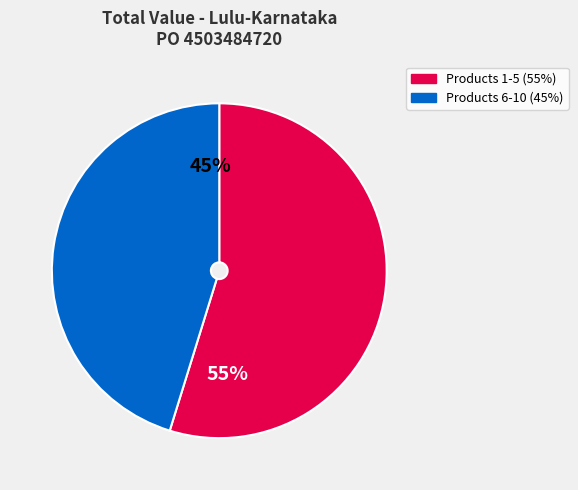

To the nearest percent, what is the average slice percentage?

50%